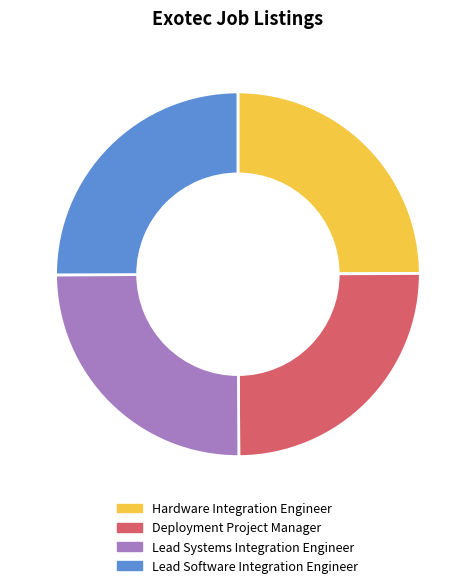

Is Lead Systems Integration Engineer the majority of the pie?

No